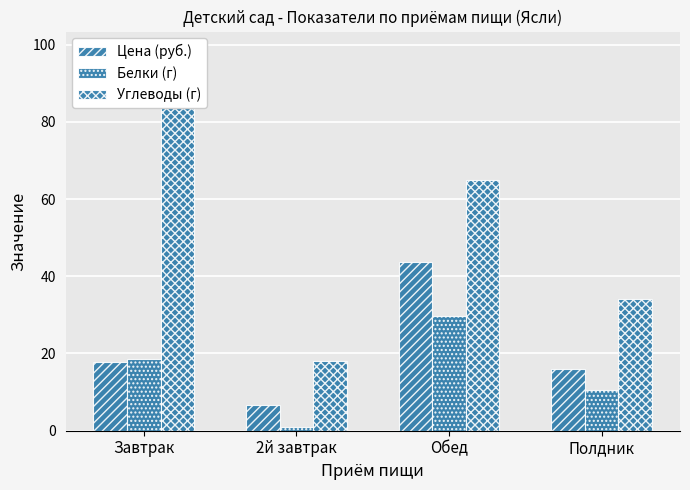

At which label does Цена (руб.) reach its peak?

Обед